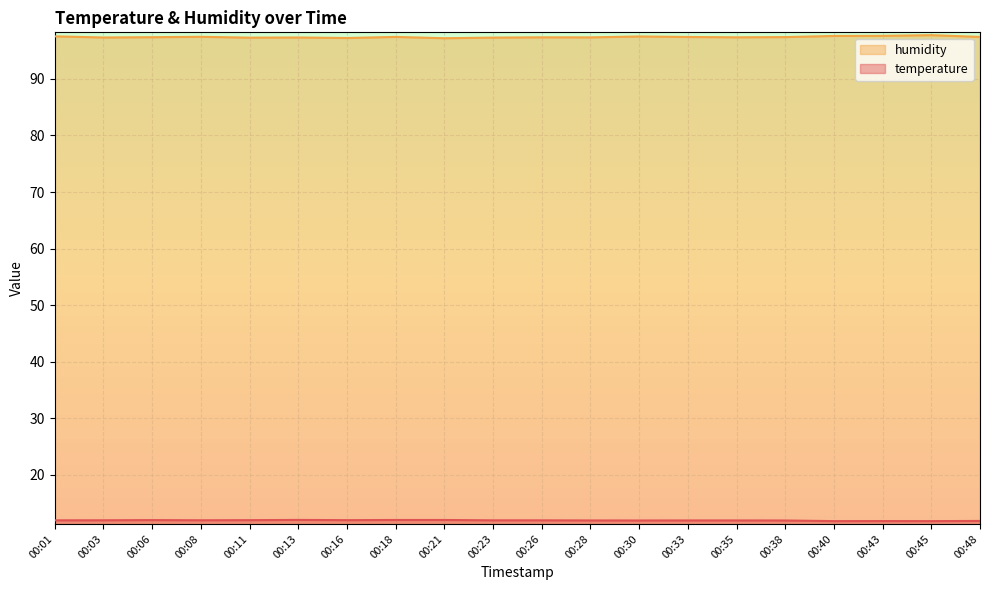

Rank the series by their average value, from lowest to highest.

temperature, humidity